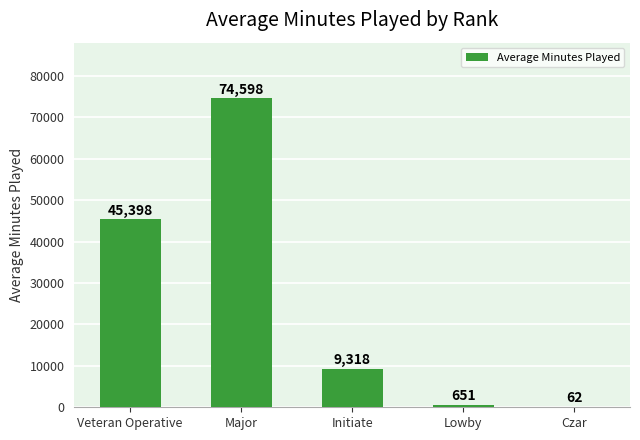

Which category has the highest value across all series?

Major